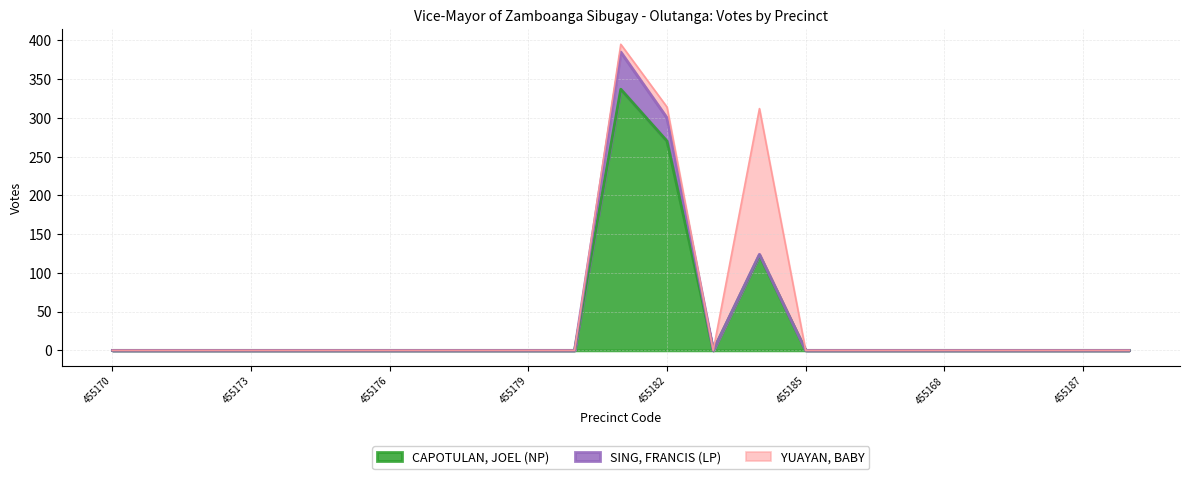

Which series has the largest total across all categories?

CAPOTULAN, JOEL (NP)